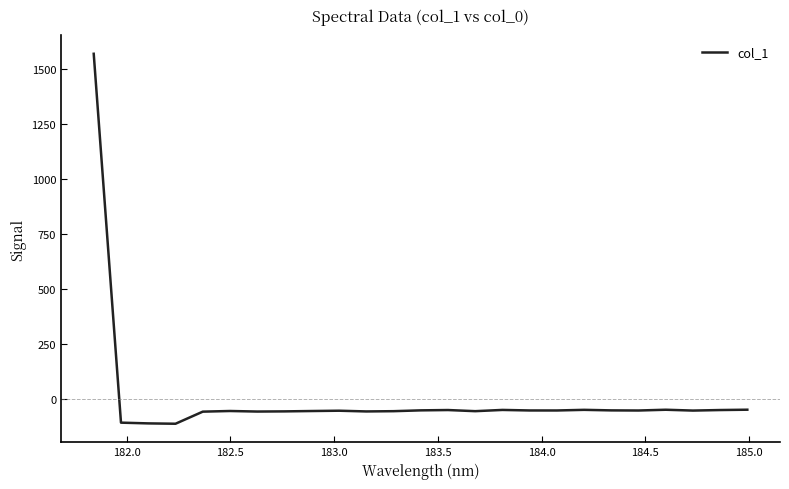

What is the maximum value shown in the chart?

1569.9